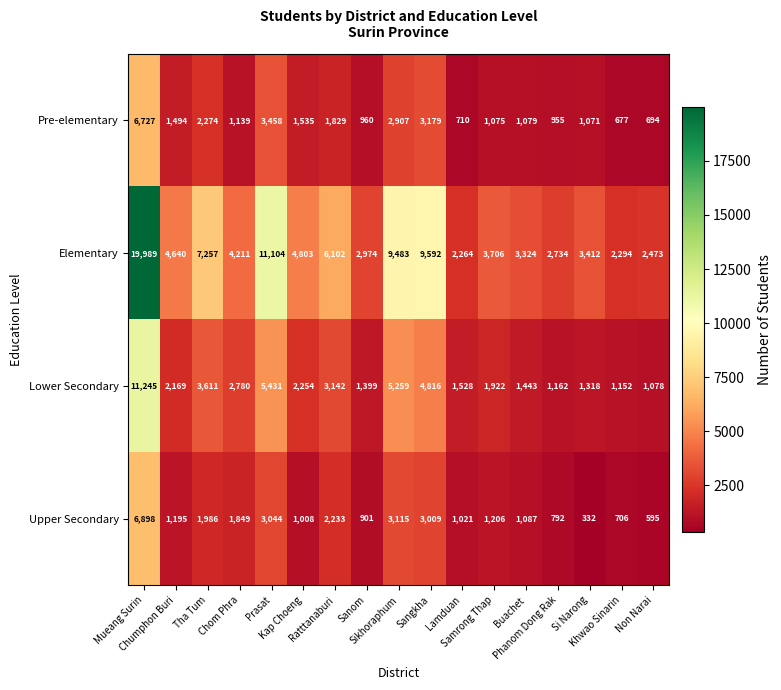

What is the lowest value of the Lower Secondary series?

1078